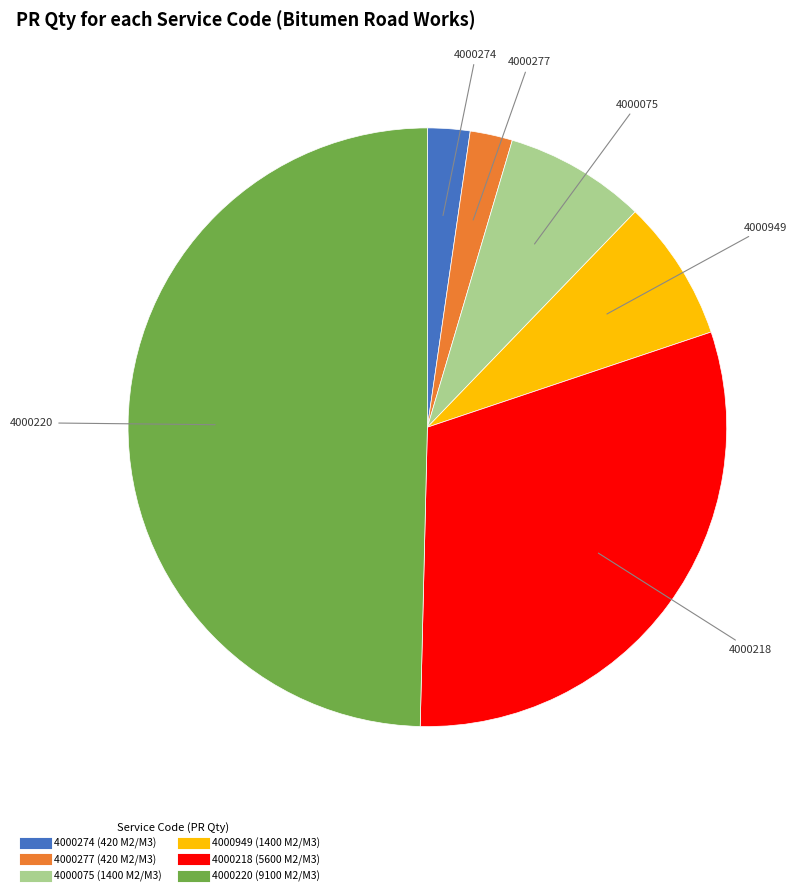

Count the number of slices in the pie.

6